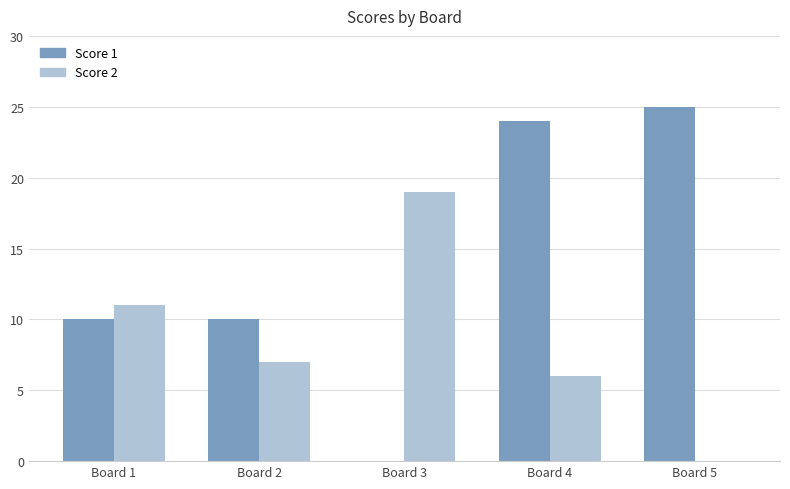

What is the difference between the Score 1 values at Board 5 and Board 3?

25